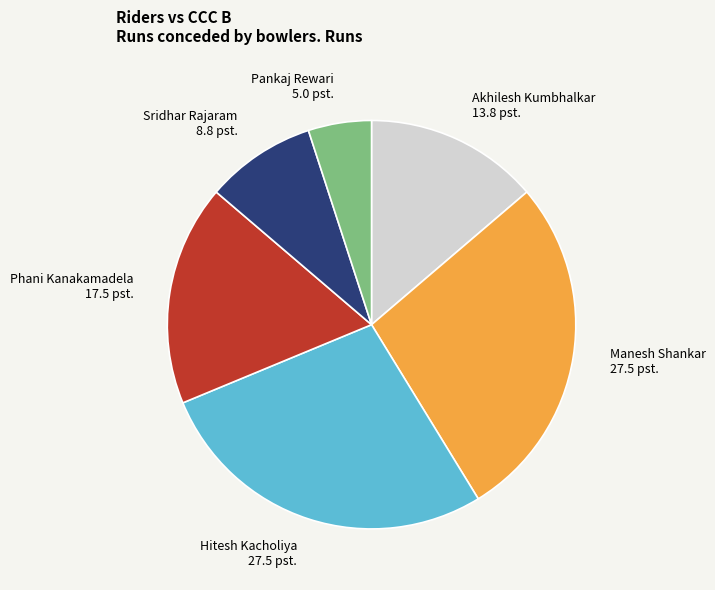

Do Pankaj Rewari and Hitesh Kacholiya together represent more than half of the pie?

No